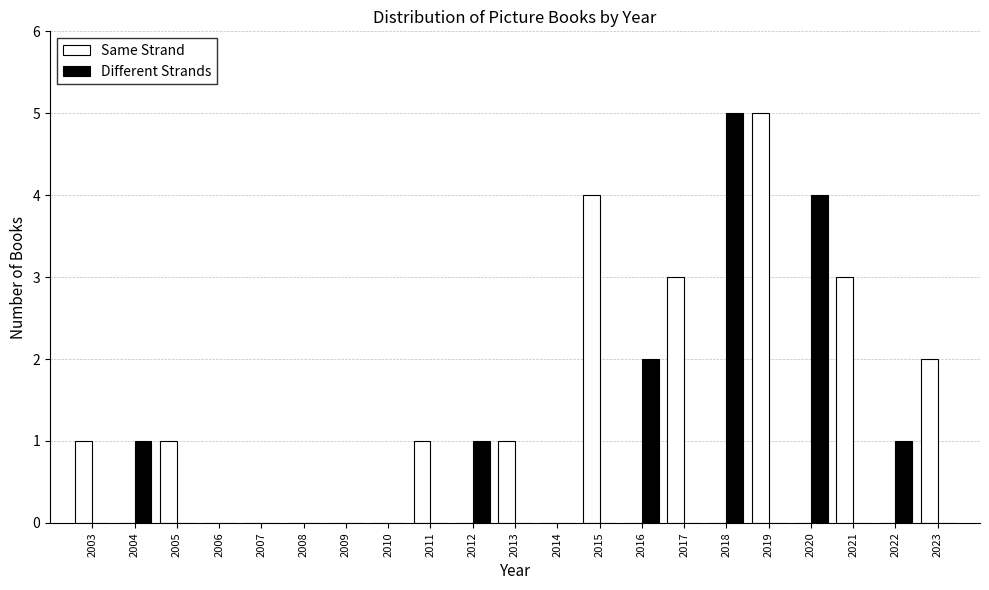

What is the sum of all Same Strand values?

21